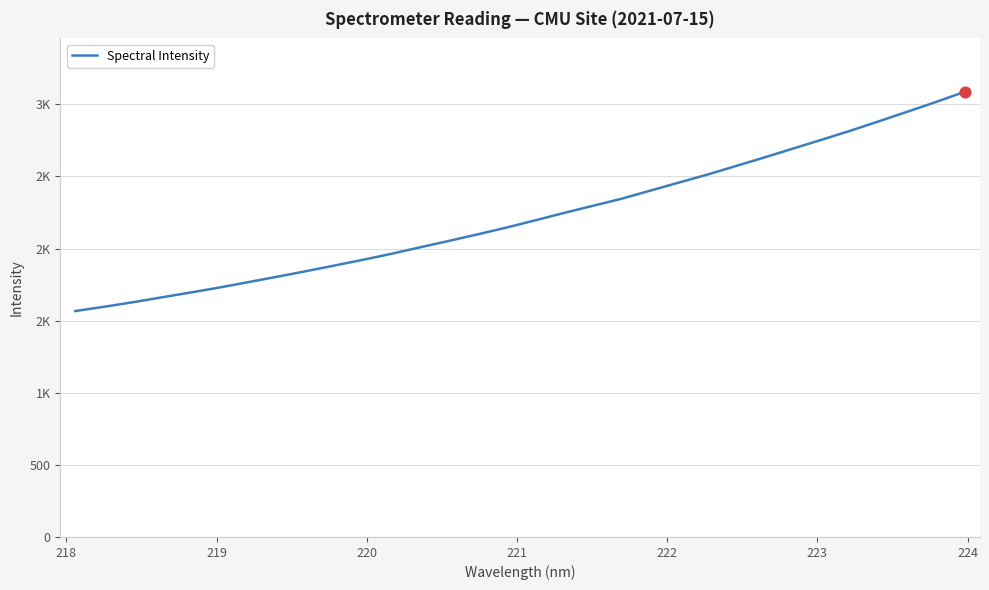

Does the chart have visible grid lines?

Yes